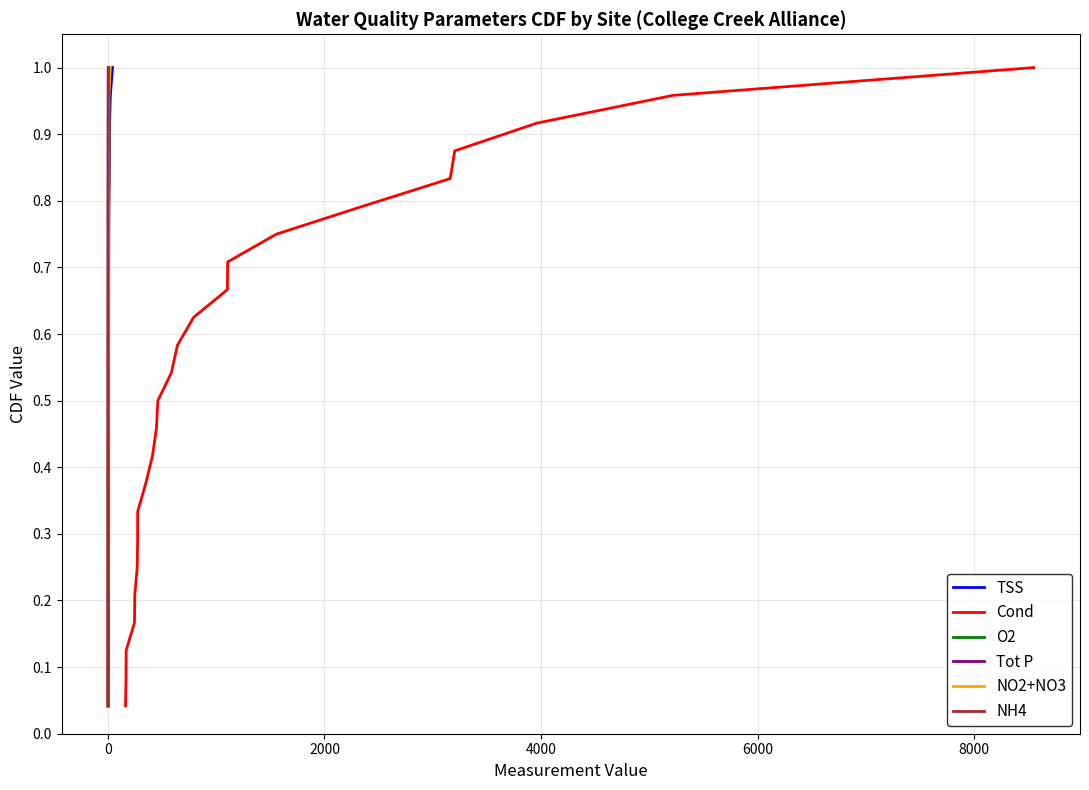

What is the highest value of the O2 series?

1.0